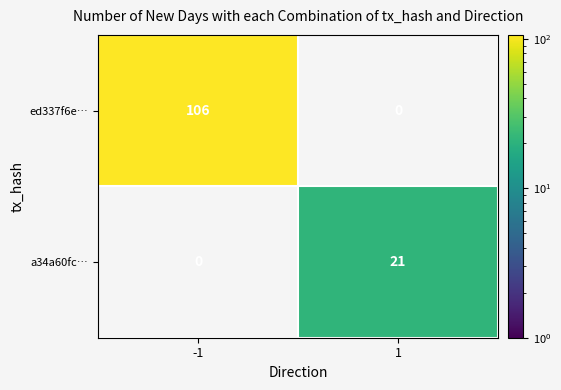

The ed337f6e… series shows 63 at -1. True or false?

False